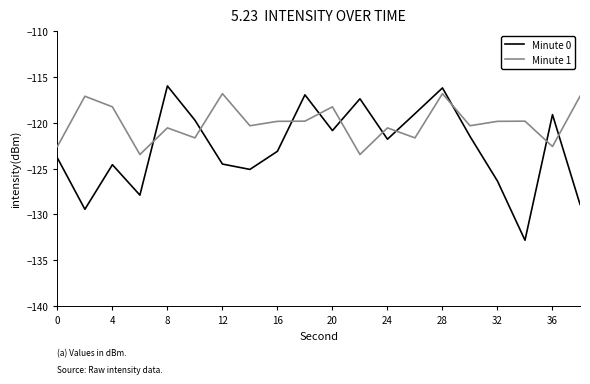

How many distinct data groups are displayed?

2